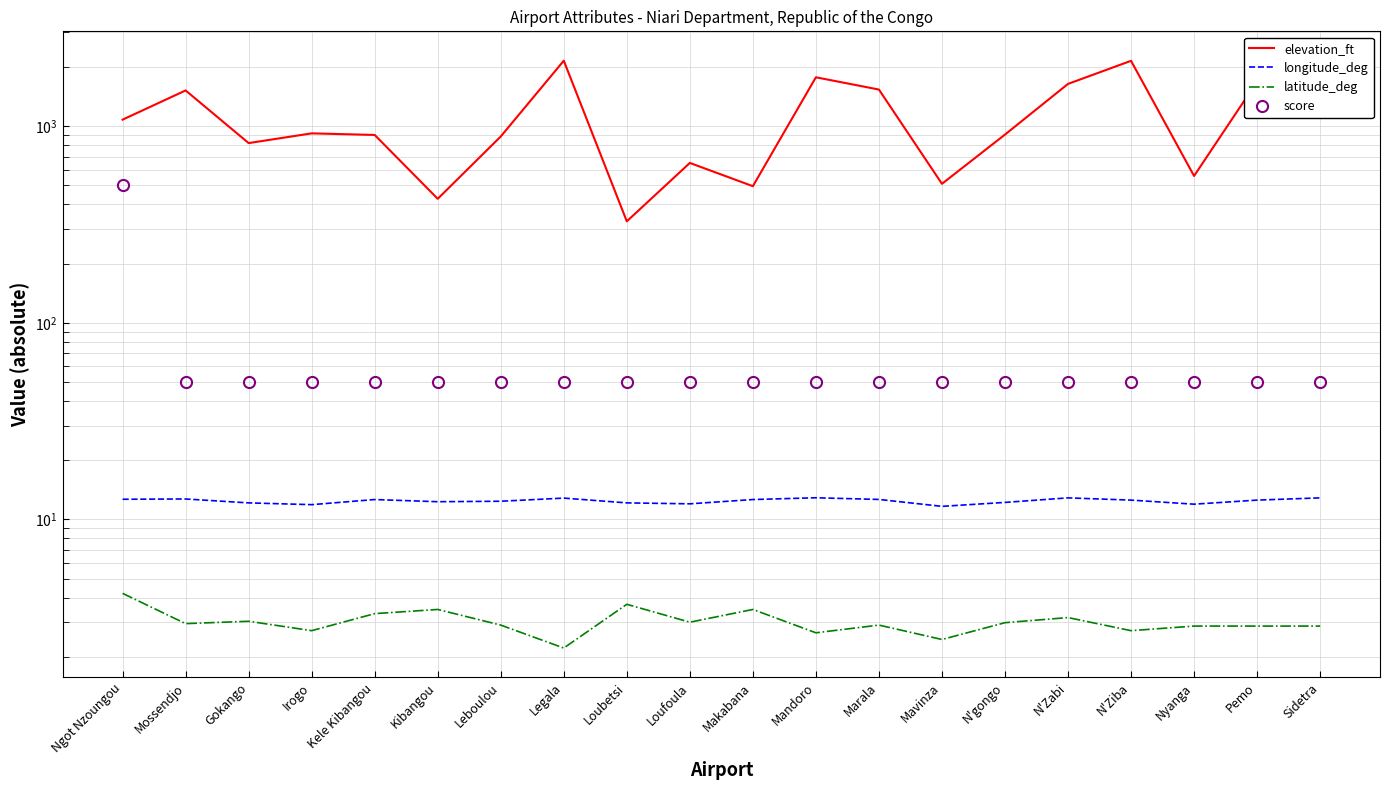

At which category does the chart reach its peak across all series?

Legala